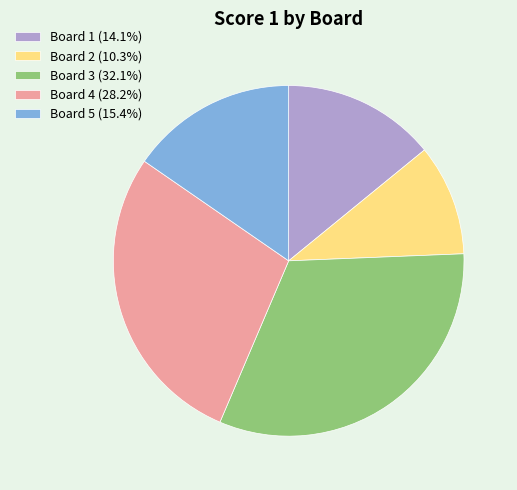

Do Board 1 (14.1%) and Board 5 (15.4%) together represent more than half of the pie?

No